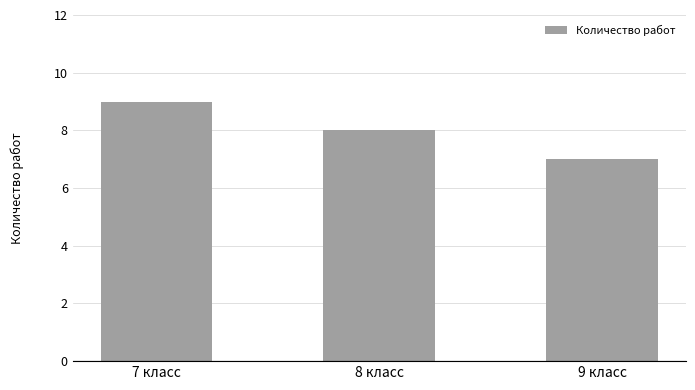

Reading left to right, extract all data points from this chart.

9	8	7